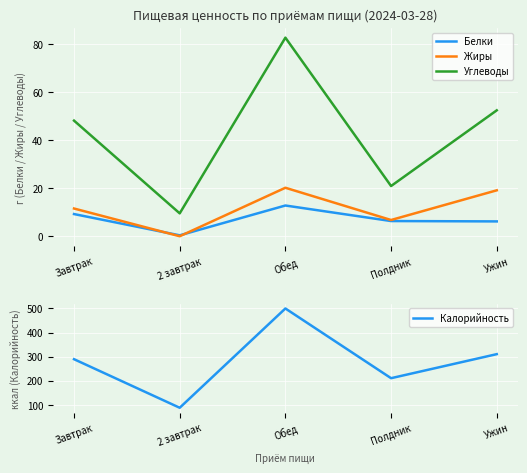

True or false: Белки has more than 1 points higher than both neighbors.

False